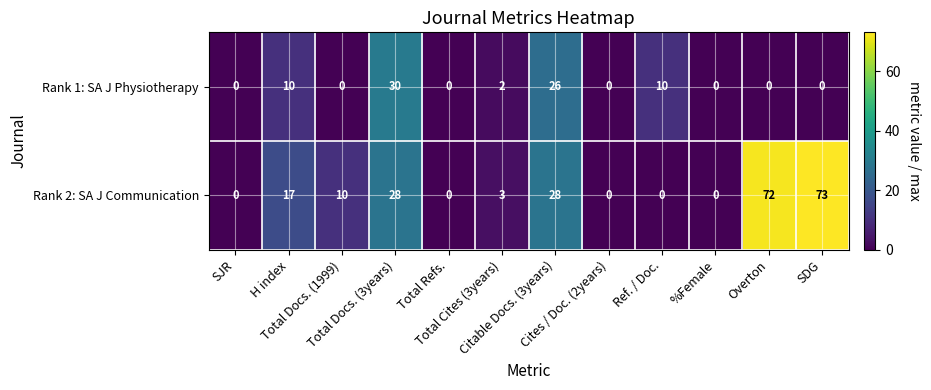

How many positive values does the Rank 1: SA J Physiotherapy series have?

5